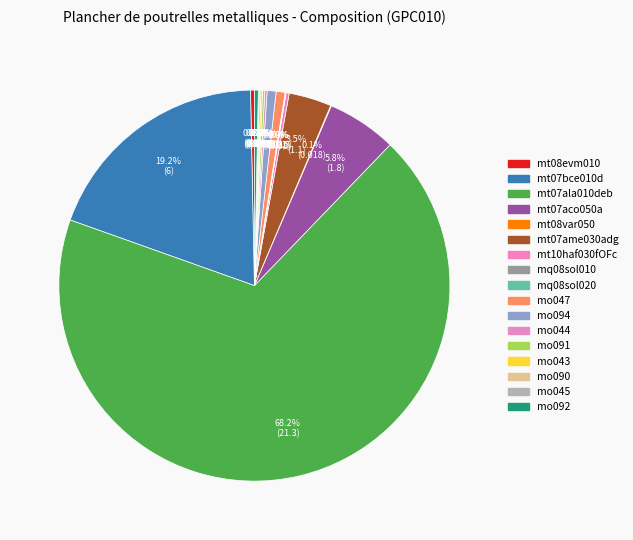

The mt10haf030fOFc slice represents 0% of the pie. True or false?

True